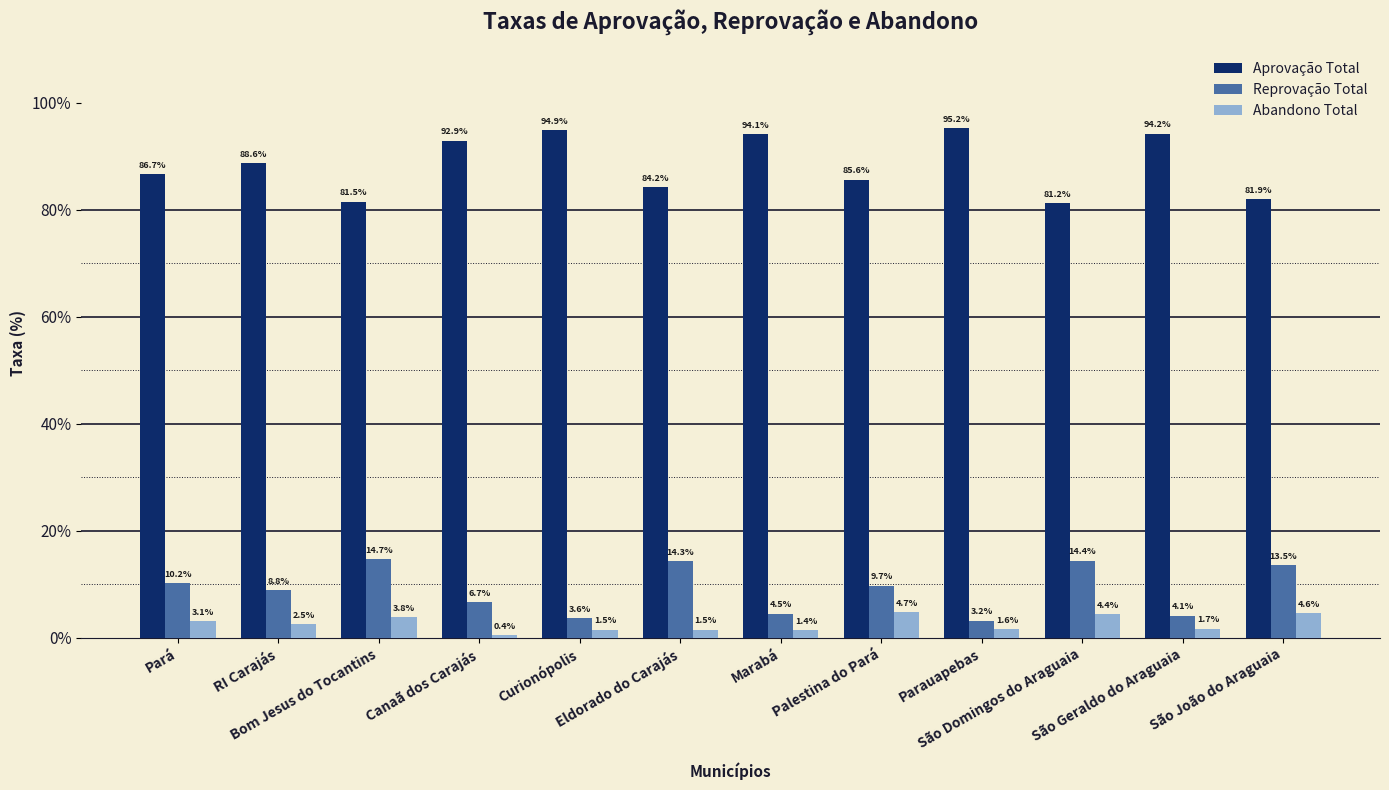

How many data points in Aprovação Total are less than 88?

6